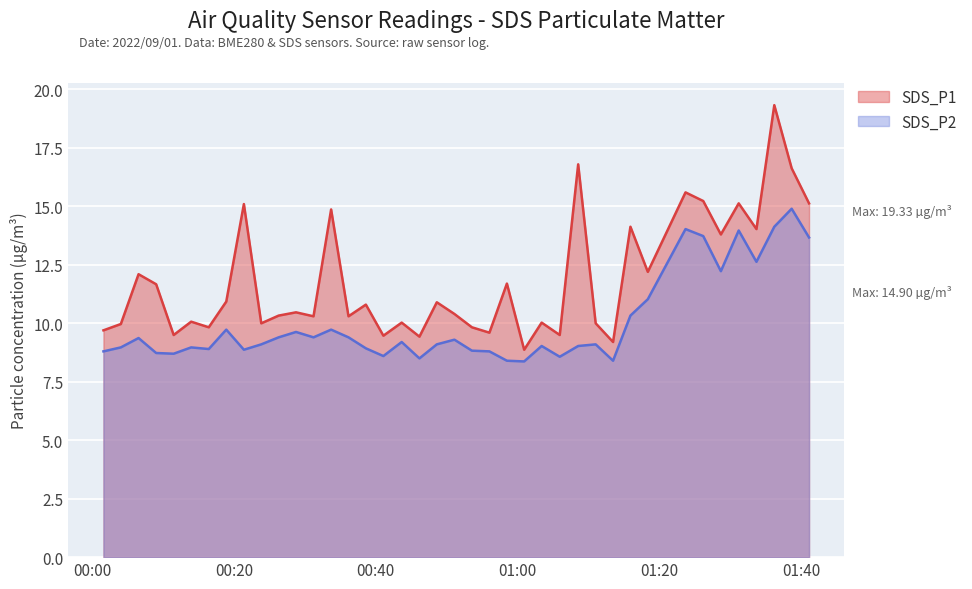

True or false: SDS_P1 and SDS_P2 intersect in this chart.

False